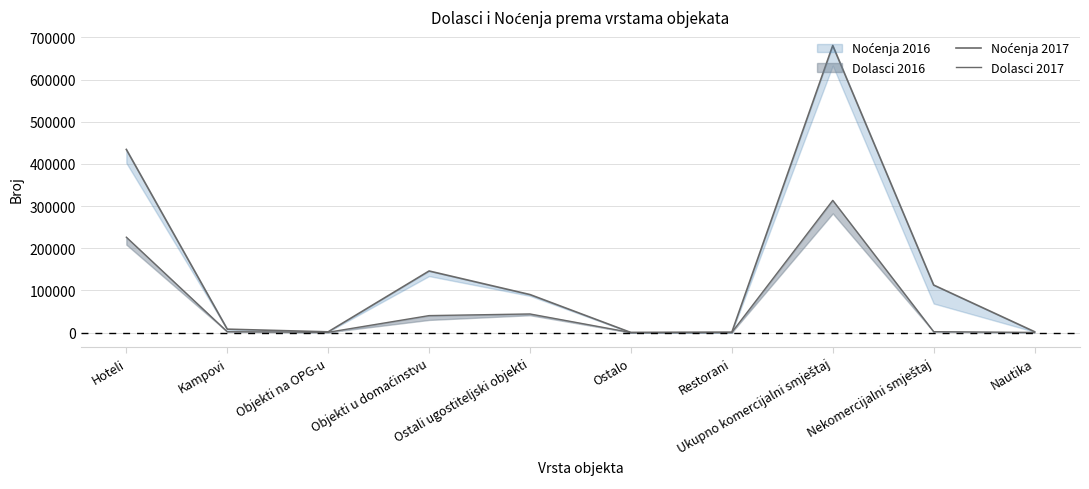

True or false: Dolasci 2017 and Noćenja 2017 cross at least once.

False